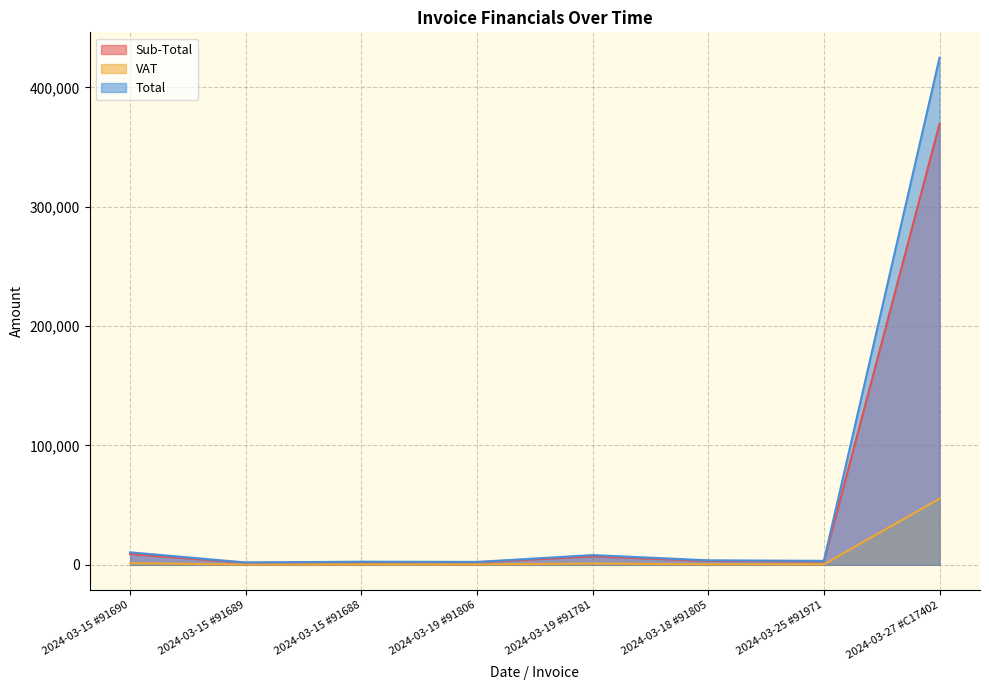

What is the difference between the maximum and minimum values in the Total series?

422951.3